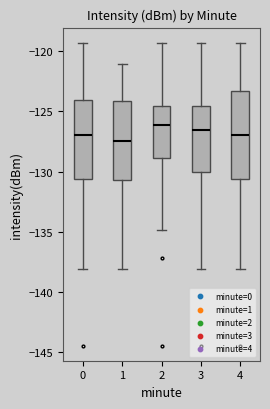

Where does the lower whisker of the box at x = 1 end on the y-axis? The values are not printed on the chart, so give them approximately, as read against the axis.

-138.0